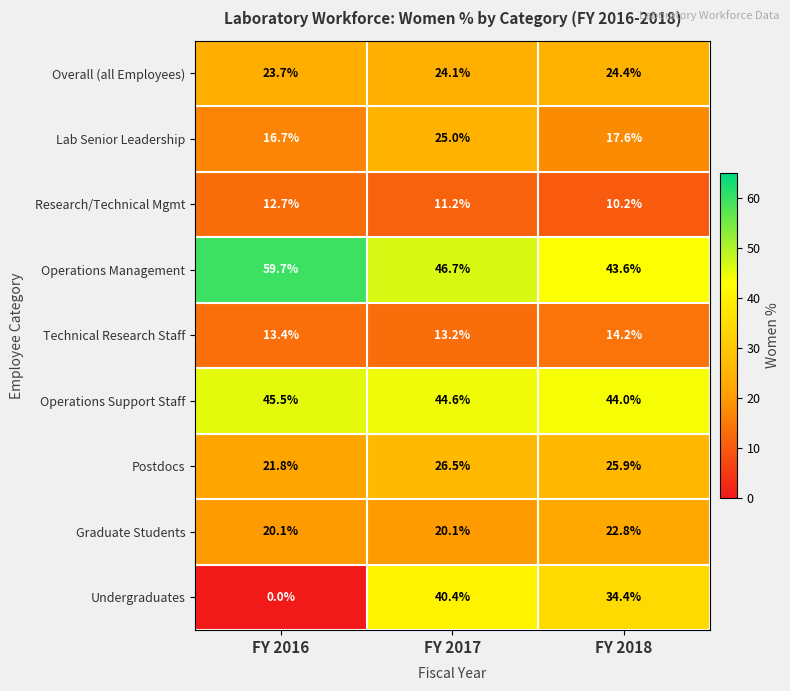

Which label corresponds to the largest value in the chart?

FY 2016